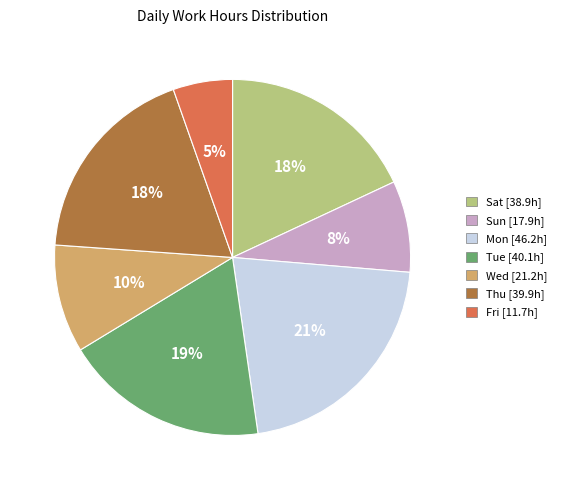

Does any single category account for the majority?

No